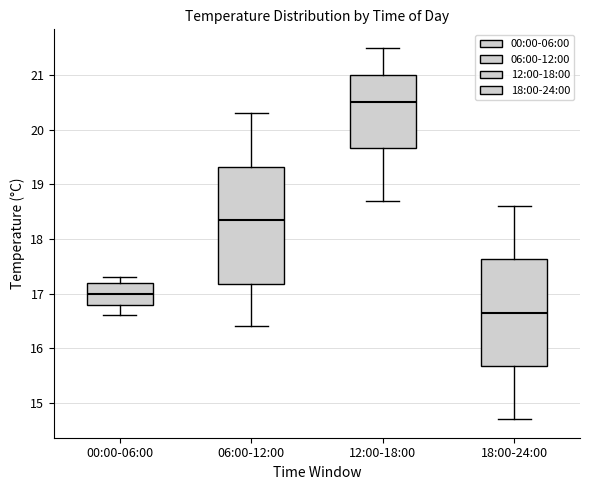

Where is the upper edge of the box for 18:00-24:00 on the y-axis? The values are not printed on the chart, so give them approximately, as read against the axis.

17.6